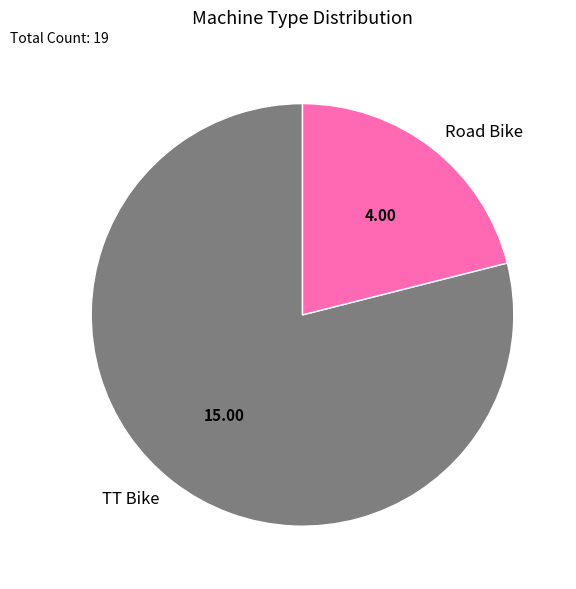

True or false: TT Bike accounts for 89% of the total.

False